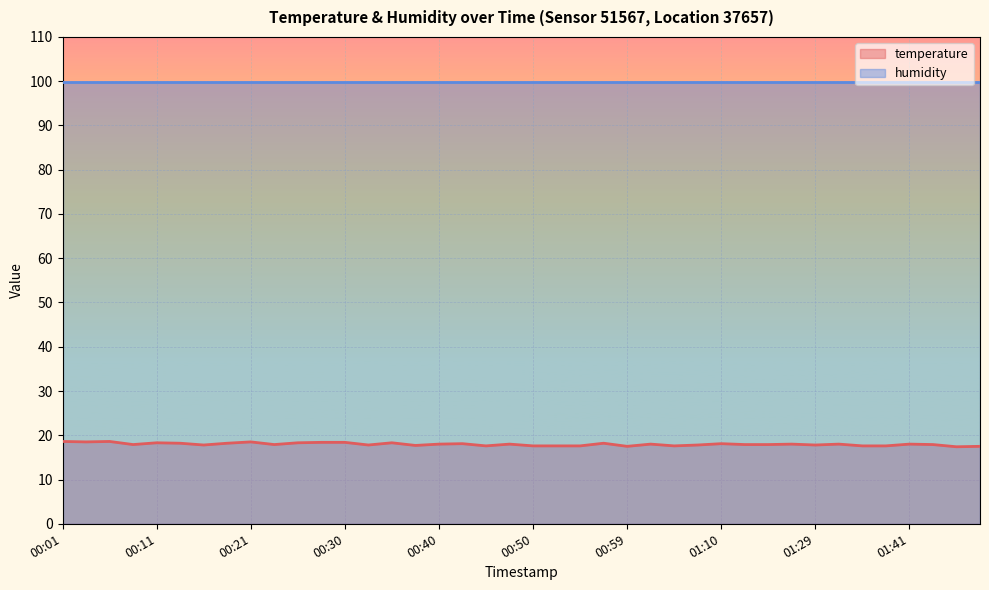

What is the difference between the values at 00:23 and 00:59?

0.4